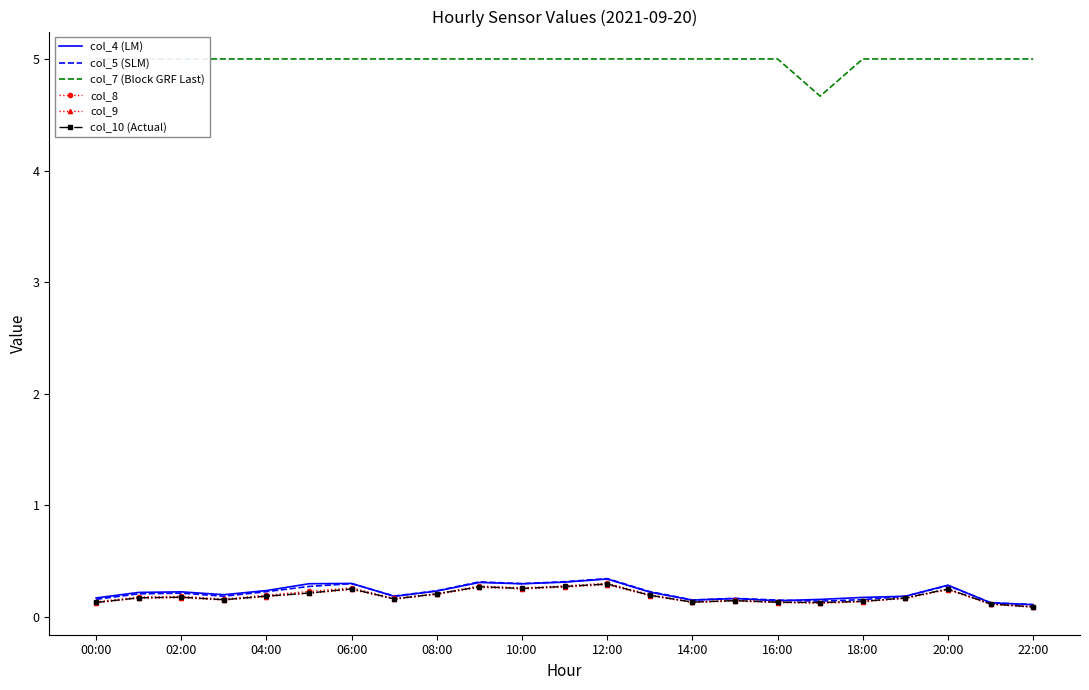

What is the highest value of the col_8 series?

0.3